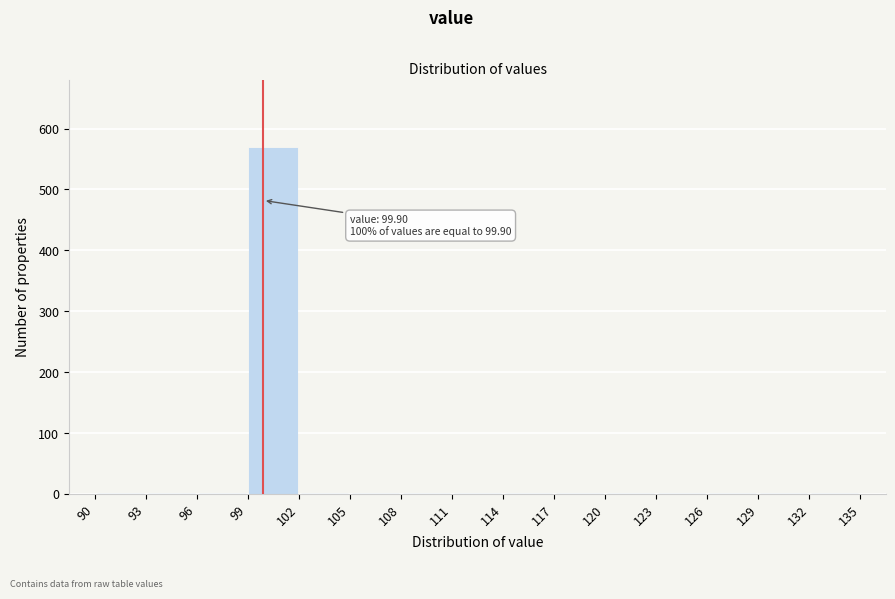

Over which range of the x-axis is the bar tallest?

99 to 102